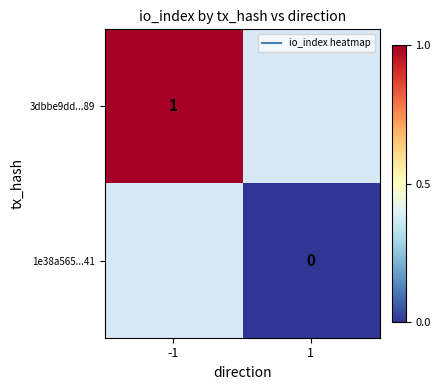

Which category has the highest value in the 1e38a565...41 series?

-1